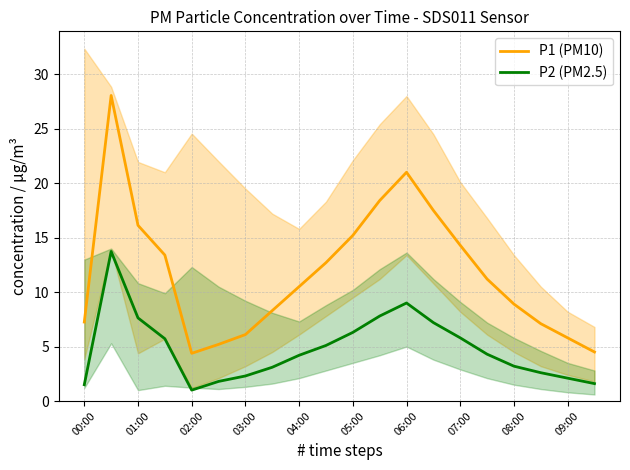

How many data points does each series have?

20